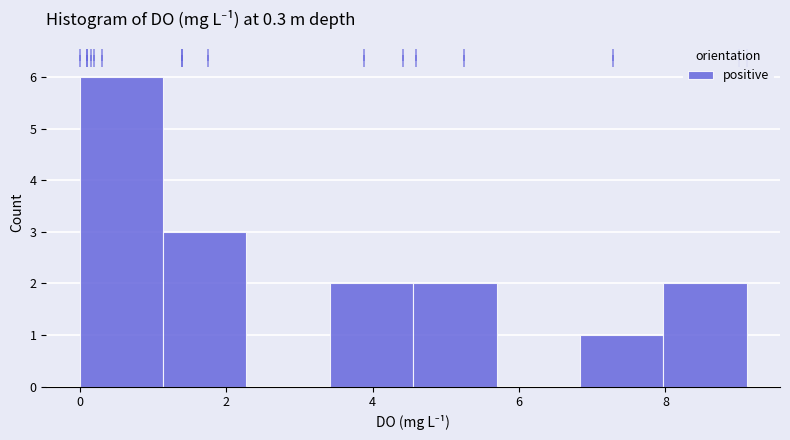

Which range on the x-axis has the tallest bar?

0.0 to 1.2